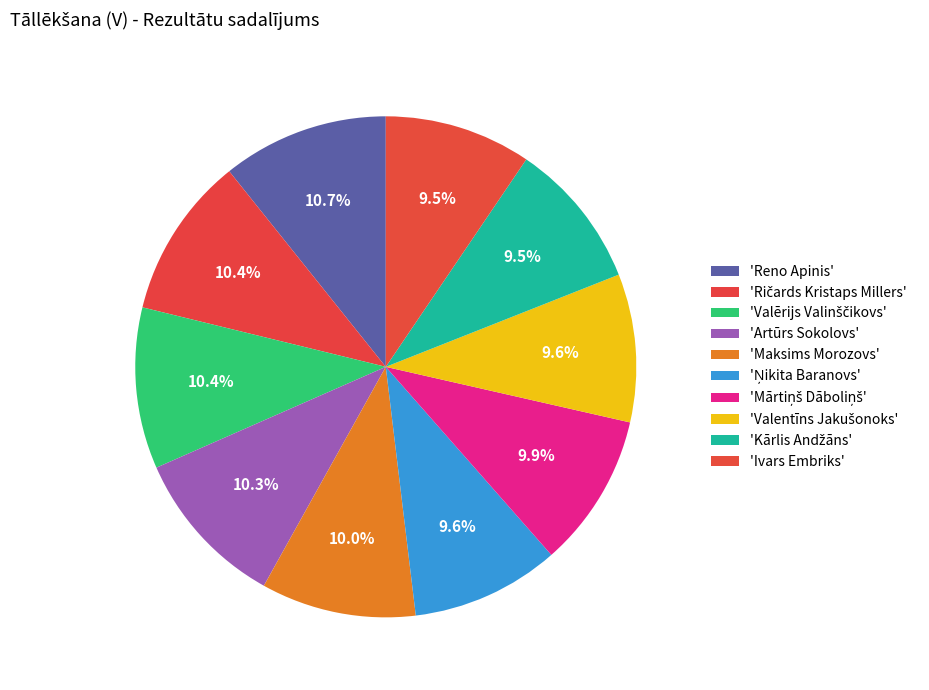

How many segments does this pie chart have?

10